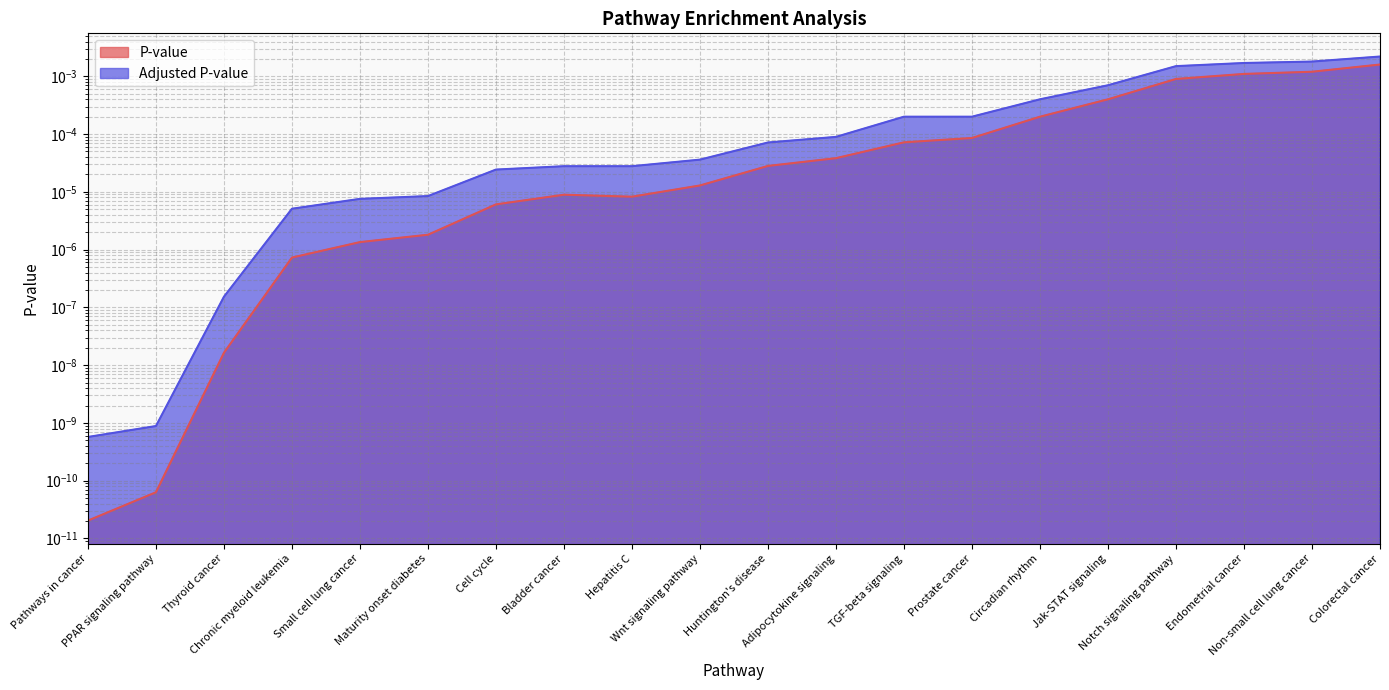

Which series has the largest total across all categories?

Adjusted P-value